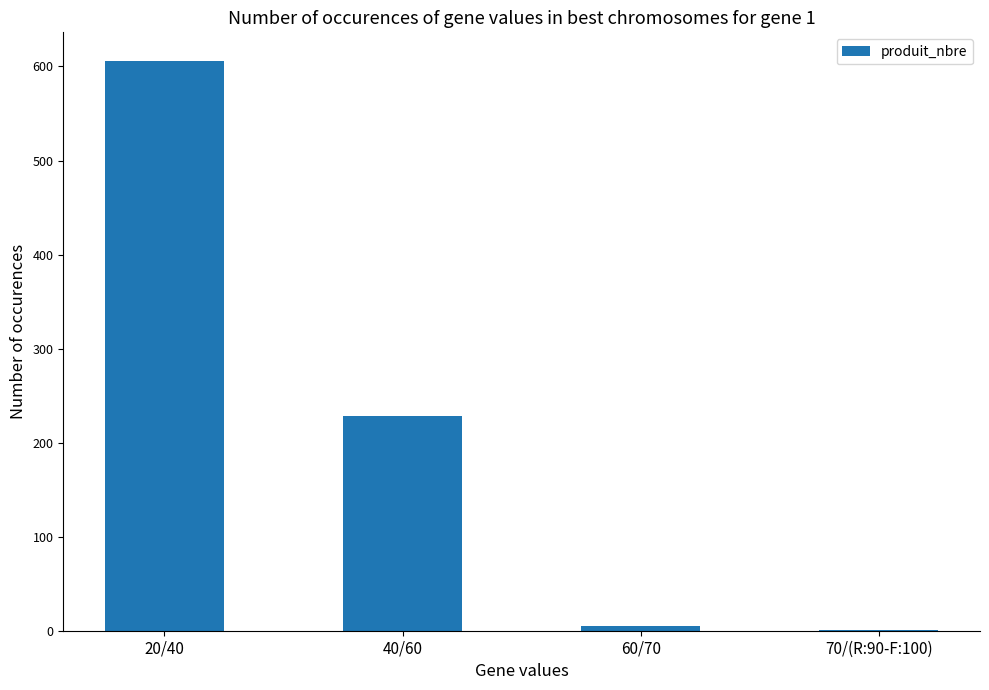

What is the sum of all values?

840